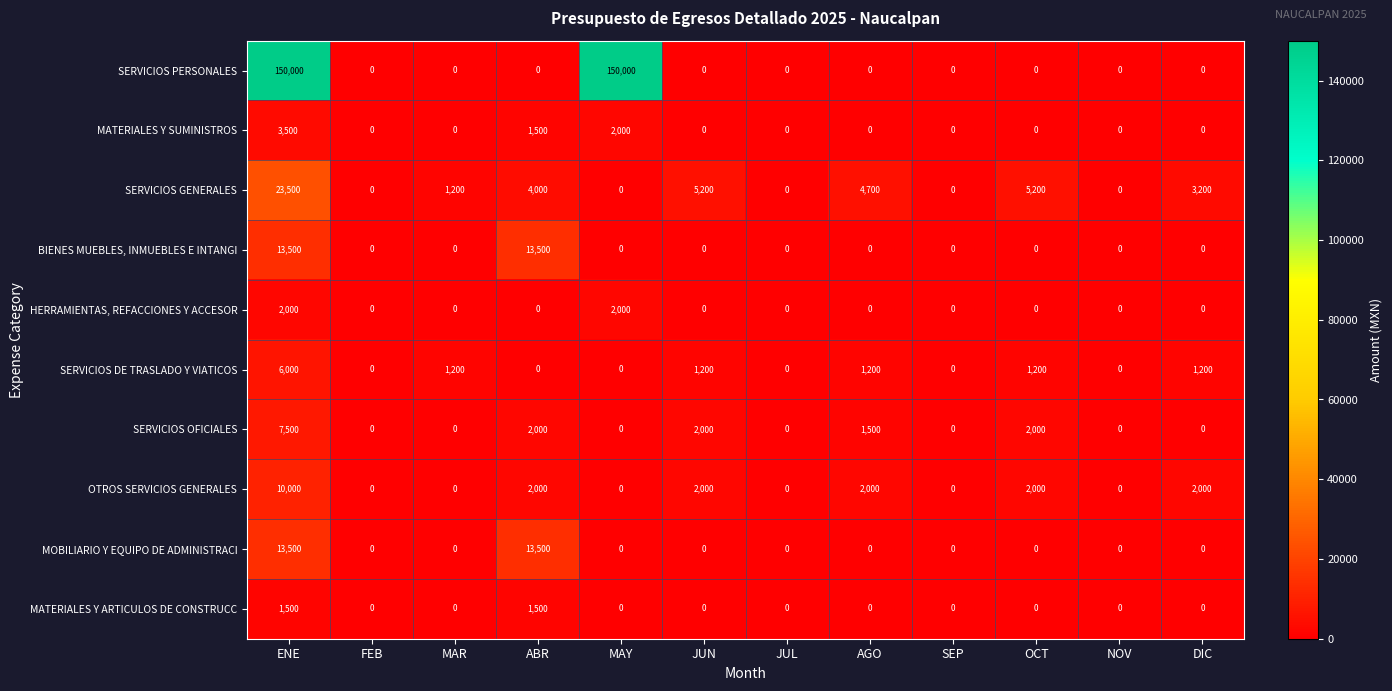

How many values in the row_2 series exceed 3200?

5